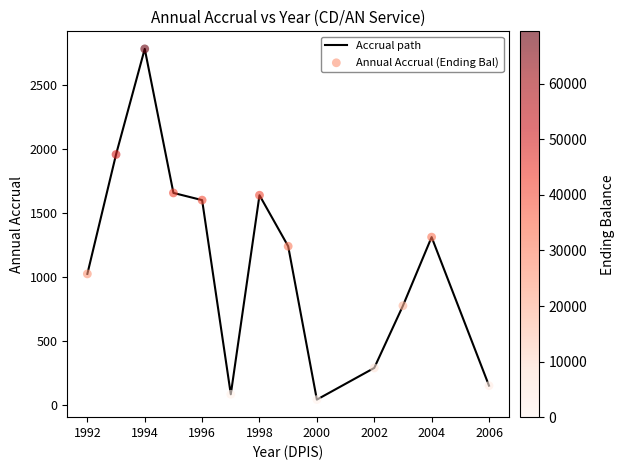

What is the difference between the maximum and minimum values?

2732.8